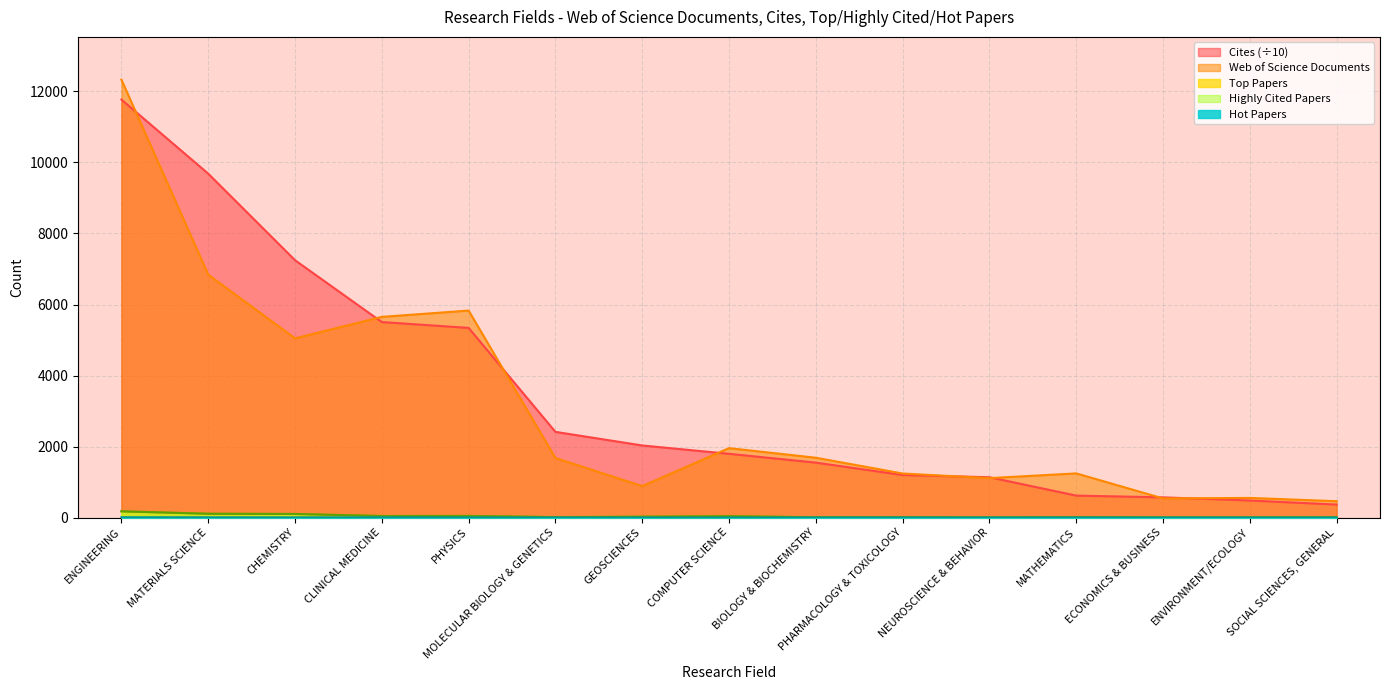

The Top Papers series shows 11.0 at MATHEMATICS. True or false?

True